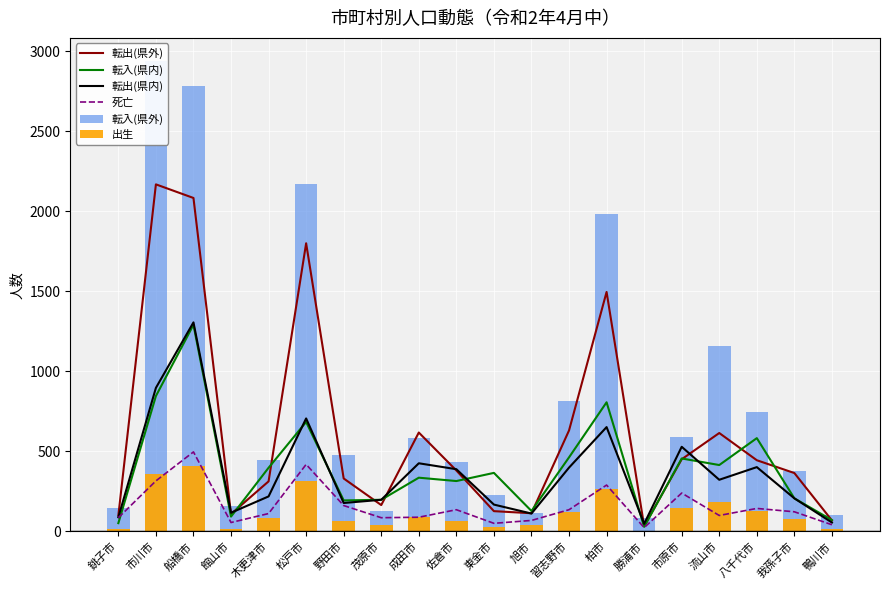

Between 鴨川市 and 流山市, which is larger?

流山市